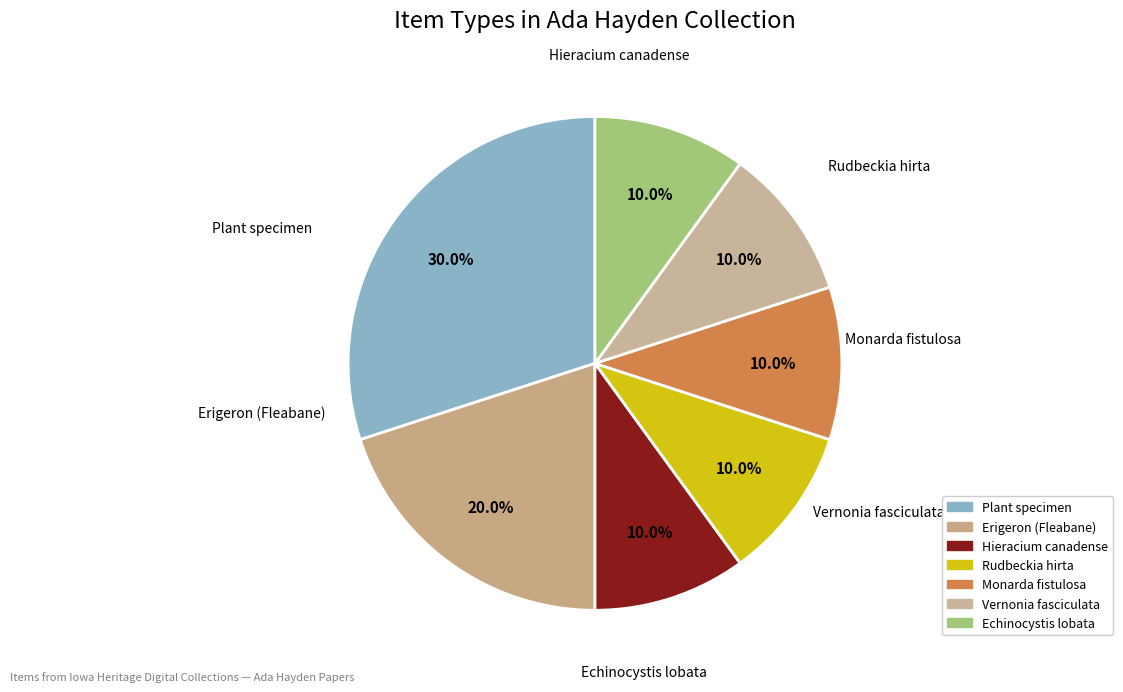

To the nearest percent, what is the difference between the largest and smallest slice percentages?

20%